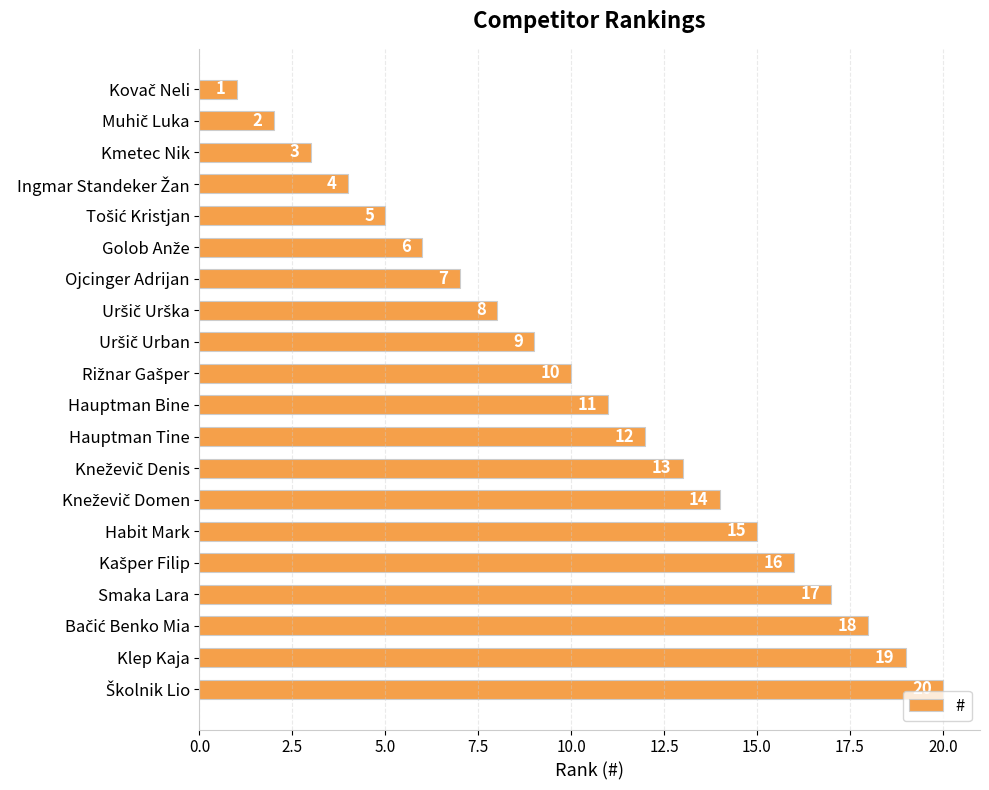

What is the value of the 12th bar from the top?

12